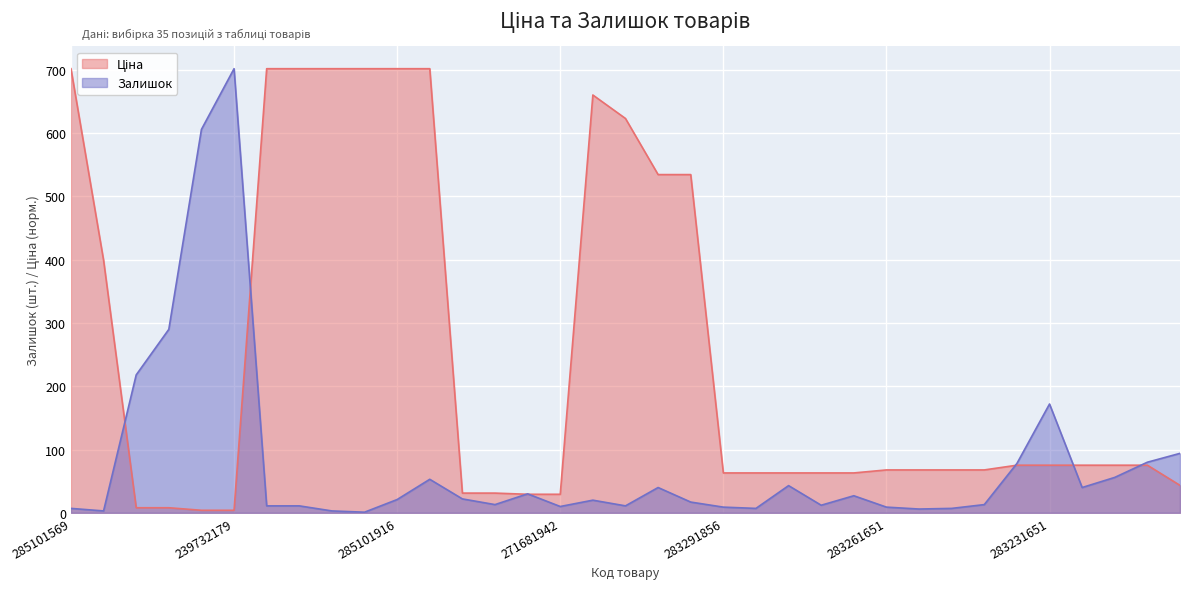

What is the difference between the second highest and minimum values in the Ціна series?

698.0